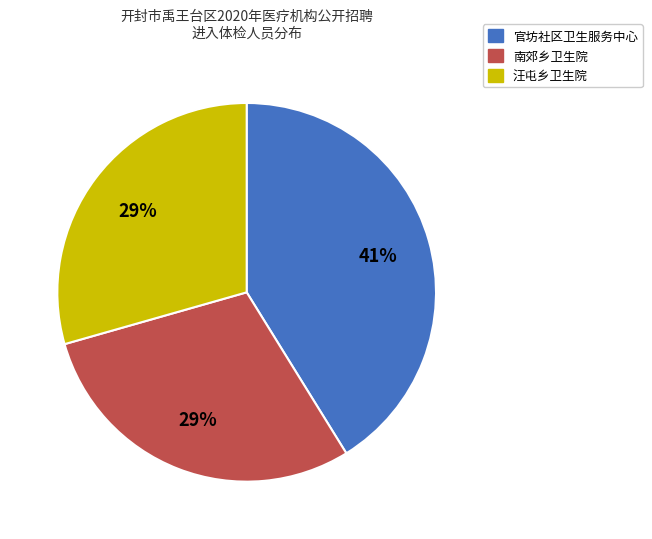

To the nearest percent, what is the difference between the largest and smallest slice percentages?

12%